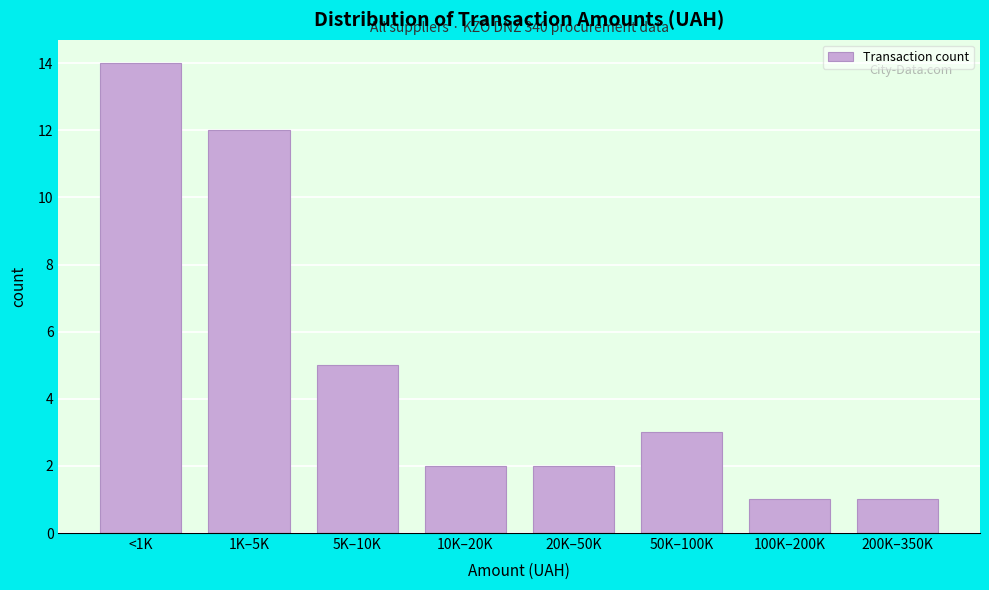

Reading left to right, what are all the values shown in this chart?

<1K=14	1K–5K=12	5K–10K=5	10K–20K=2	20K–50K=2	50K–100K=3	100K–200K=1	200K–350K=1